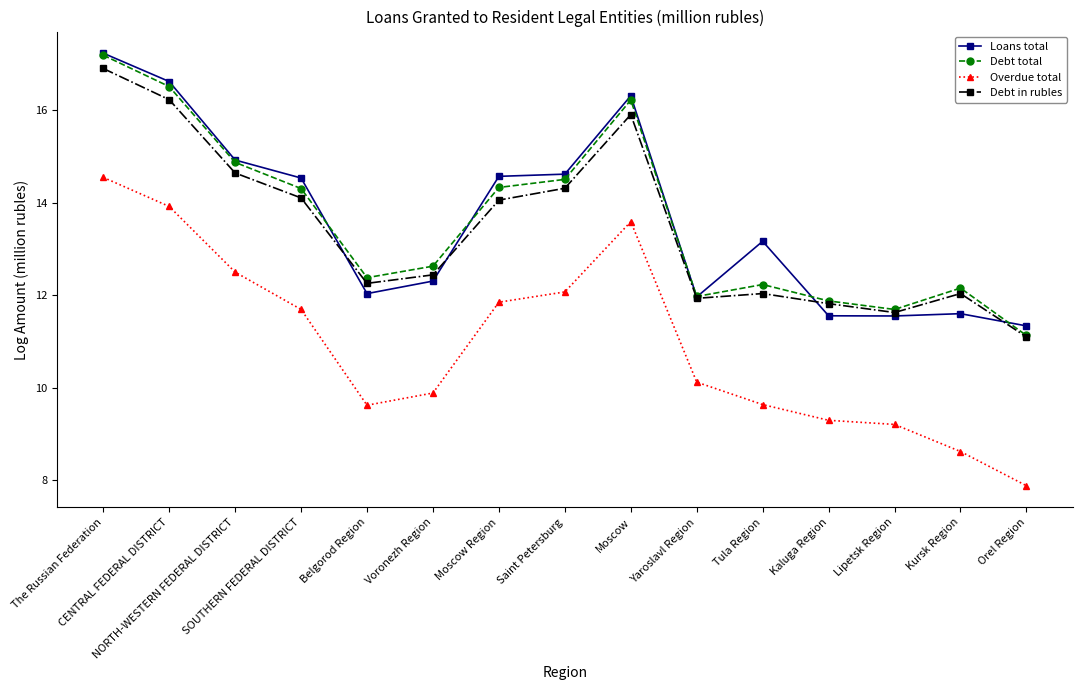

Which series has the widest spread of values?

Overdue total